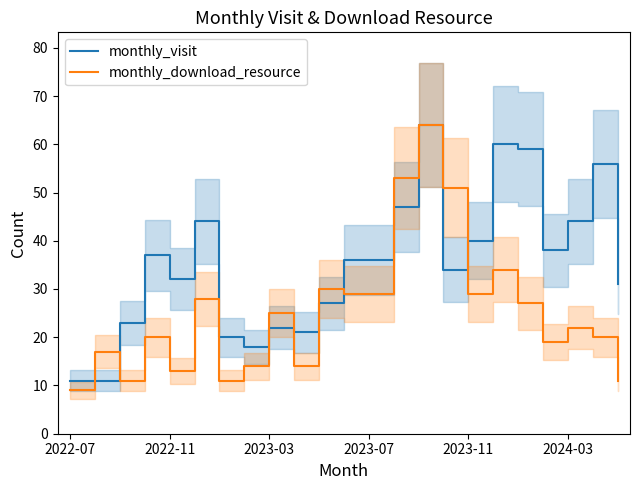

How many lines are shown in the chart?

2